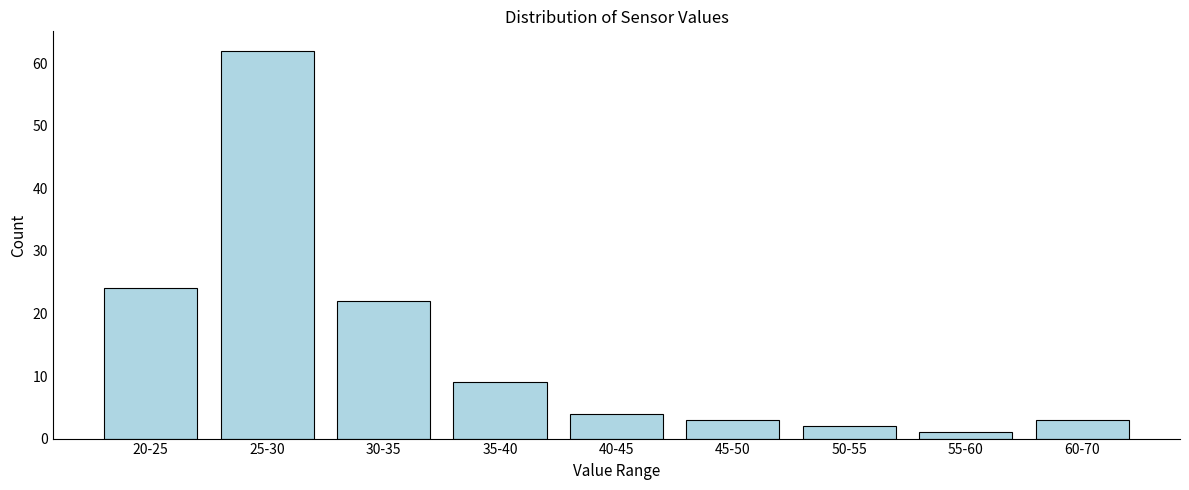

Reading left to right, extract all data points from this chart.

20-25=24	25-30=62	30-35=22	35-40=9	40-45=4	45-50=3	50-55=2	55-60=1	60-70=3